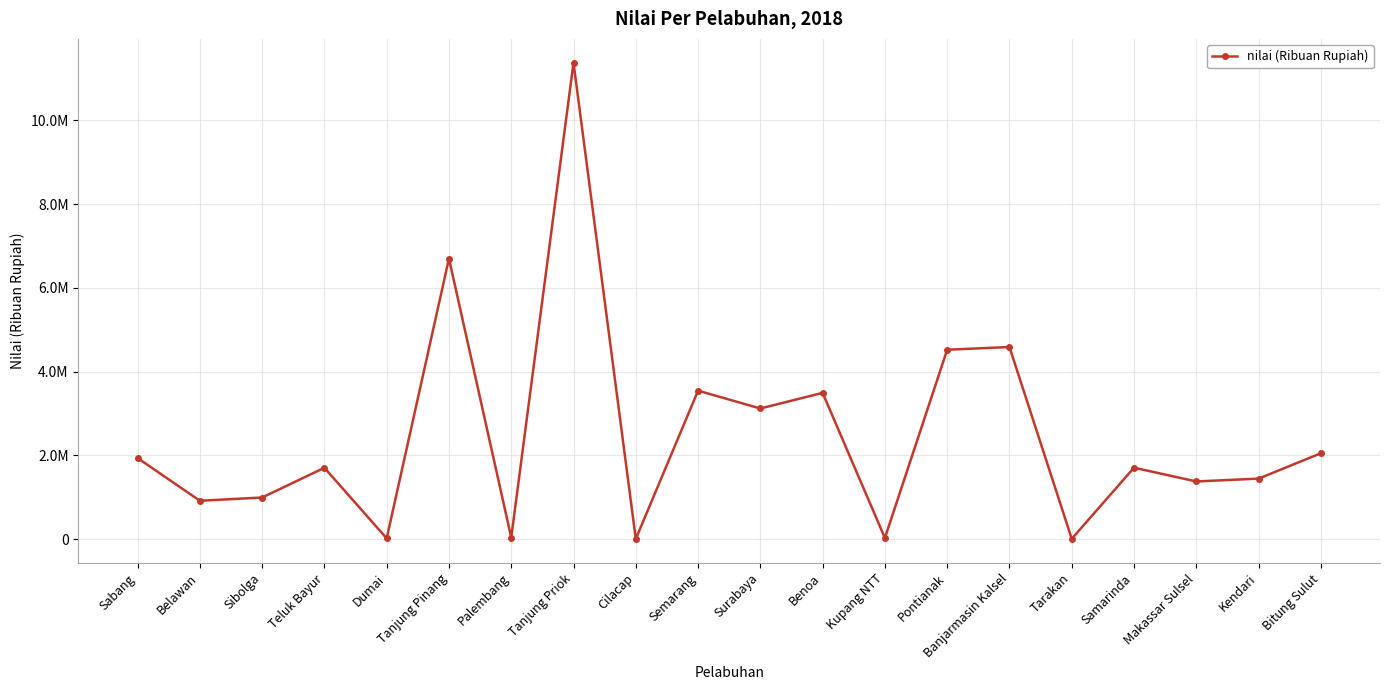

Read the value at Belawan.

916484